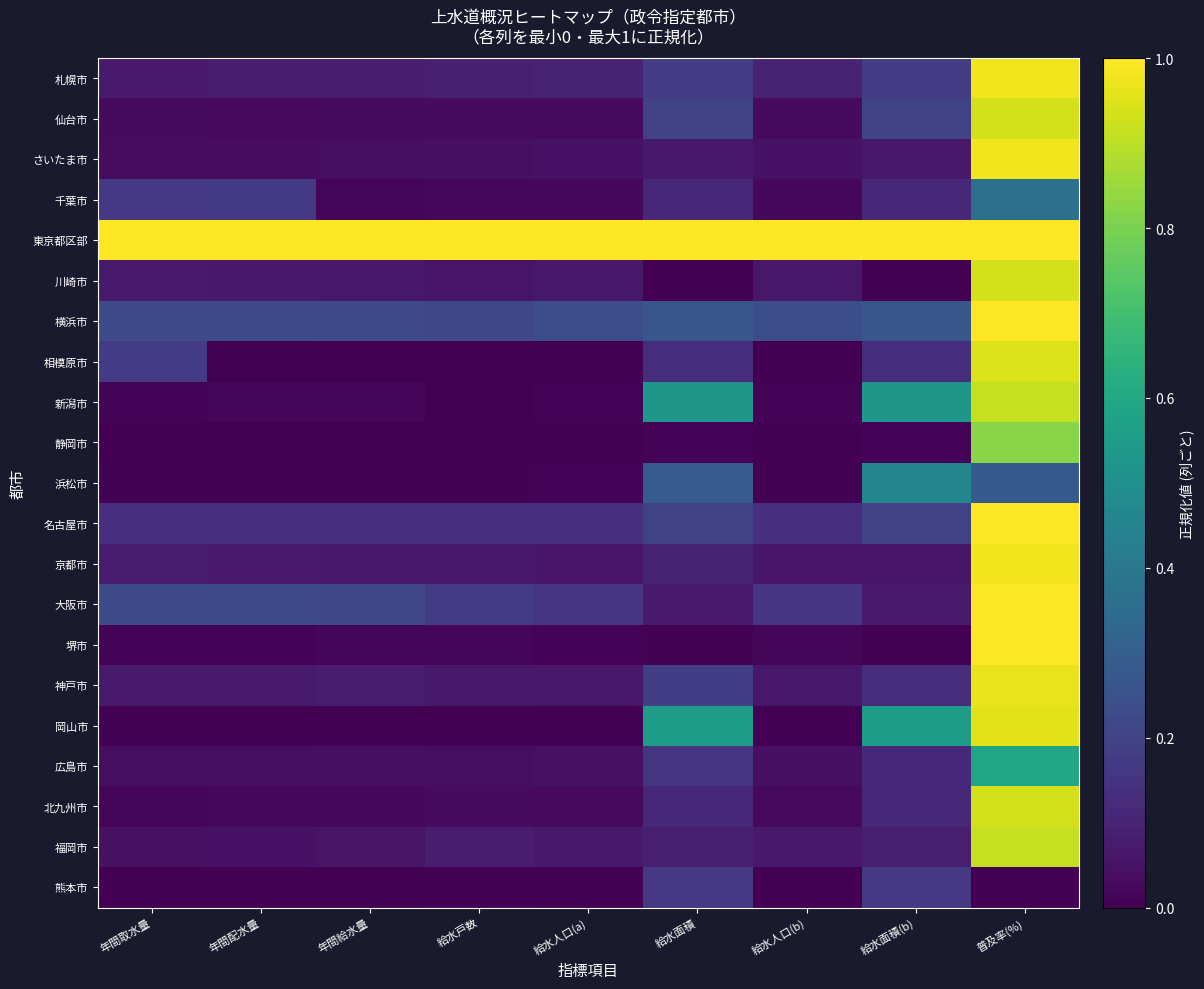

Reading right to left, what are all the values shown in this chart?

札幌市: 普及率(%)=1.0	給水面積(b)=0.2	給水人口(b)=0.1	給水面積=0.2	給水人口(a)=0.1	給水戸数=0.1	年間給水量=0.1	年間配水量=0.1	年間取水量=0.1
仙台市: 普及率(%)=0.9	給水面積(b)=0.2	給水人口(b)=0.0	給水面積=0.2	給水人口(a)=0.0	給水戸数=0.0	年間給水量=0.0	年間配水量=0.0	年間取水量=0.0
さいたま市: 普及率(%)=1.0	給水面積(b)=0.1	給水人口(b)=0.0	給水面積=0.1	給水人口(a)=0.0	給水戸数=0.0	年間給水量=0.0	年間配水量=0.0	年間取水量=0.0
千葉市: 普及率(%)=0.4	給水面積(b)=0.1	給水人口(b)=0.0	給水面積=0.1	給水人口(a)=0.0	給水戸数=0.0	年間給水量=0.0	年間配水量=0.2	年間取水量=0.2
東京都区部: 普及率(%)=1.0	給水面積(b)=1.0	給水人口(b)=1.0	給水面積=1.0	給水人口(a)=1.0	給水戸数=1.0	年間給水量=1.0	年間配水量=1.0	年間取水量=1.0
川崎市: 普及率(%)=0.9	給水面積(b)=0.0	給水人口(b)=0.1	給水面積=0.0	給水人口(a)=0.1	給水戸数=0.1	年間給水量=0.1	年間配水量=0.1	年間取水量=0.1
横浜市: 普及率(%)=1.0	給水面積(b)=0.3	給水人口(b)=0.2	給水面積=0.3	給水人口(a)=0.2	給水戸数=0.2	年間給水量=0.2	年間配水量=0.2	年間取水量=0.2
相模原市: 普及率(%)=0.9	給水面積(b)=0.1	給水人口(b)=0.0	給水面積=0.1	給水人口(a)=0.0	給水戸数=0.0	年間給水量=0.0	年間配水量=0.0	年間取水量=0.2
新潟市: 普及率(%)=0.9	給水面積(b)=0.5	給水人口(b)=0.0	給水面積=0.5	給水人口(a)=0.0	給水戸数=0.0	年間給水量=0.0	年間配水量=0.0	年間取水量=0.0
静岡市: 普及率(%)=0.8	給水面積(b)=0.0	給水人口(b)=0.0	給水面積=0.0	給水人口(a)=0.0	給水戸数=0.0	年間給水量=0.0	年間配水量=0.0	年間取水量=0.0
浜松市: 普及率(%)=0.3	給水面積(b)=0.5	給水人口(b)=0.0	給水面積=0.3	給水人口(a)=0.0	給水戸数=0.0	年間給水量=0.0	年間配水量=0.0	年間取水量=0.0
名古屋市: 普及率(%)=1.0	給水面積(b)=0.2	給水人口(b)=0.1	給水面積=0.2	給水人口(a)=0.1	給水戸数=0.1	年間給水量=0.1	年間配水量=0.1	年間取水量=0.1
京都市: 普及率(%)=1.0	給水面積(b)=0.1	給水人口(b)=0.1	給水面積=0.1	給水人口(a)=0.1	給水戸数=0.1	年間給水量=0.1	年間配水量=0.1	年間取水量=0.1
大阪市: 普及率(%)=1.0	給水面積(b)=0.1	給水人口(b)=0.2	給水面積=0.1	給水人口(a)=0.2	給水戸数=0.2	年間給水量=0.2	年間配水量=0.2	年間取水量=0.2
堺市: 普及率(%)=1.0	給水面積(b)=0.0	給水人口(b)=0.0	給水面積=0.0	給水人口(a)=0.0	給水戸数=0.0	年間給水量=0.0	年間配水量=0.0	年間取水量=0.0
神戸市: 普及率(%)=1.0	給水面積(b)=0.1	給水人口(b)=0.1	給水面積=0.2	給水人口(a)=0.1	給水戸数=0.1	年間給水量=0.1	年間配水量=0.1	年間取水量=0.1
岡山市: 普及率(%)=1.0	給水面積(b)=0.6	給水人口(b)=0.0	給水面積=0.6	給水人口(a)=0.0	給水戸数=0.0	年間給水量=0.0	年間配水量=0.0	年間取水量=0.0
広島市: 普及率(%)=0.6	給水面積(b)=0.1	給水人口(b)=0.0	給水面積=0.2	給水人口(a)=0.0	給水戸数=0.0	年間給水量=0.0	年間配水量=0.0	年間取水量=0.0
北九州市: 普及率(%)=0.9	給水面積(b)=0.1	給水人口(b)=0.0	給水面積=0.1	給水人口(a)=0.0	給水戸数=0.0	年間給水量=0.0	年間配水量=0.0	年間取水量=0.0
福岡市: 普及率(%)=0.9	給水面積(b)=0.1	給水人口(b)=0.1	給水面積=0.1	給水人口(a)=0.1	給水戸数=0.1	年間給水量=0.1	年間配水量=0.0	年間取水量=0.0
熊本市: 普及率(%)=0.0	給水面積(b)=0.2	給水人口(b)=0.0	給水面積=0.2	給水人口(a)=0.0	給水戸数=0.0	年間給水量=0.0	年間配水量=0.0	年間取水量=0.0